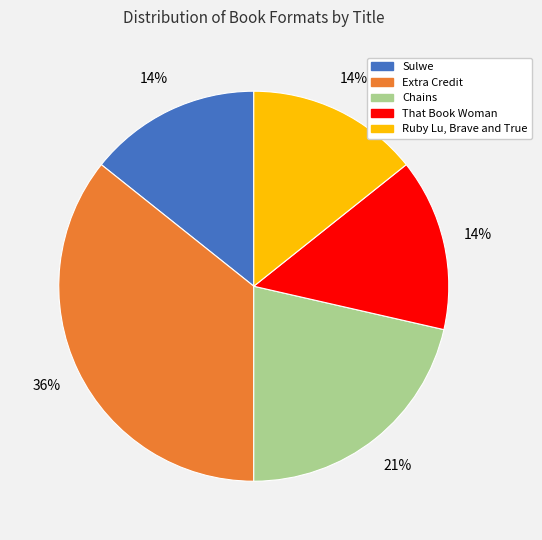

Is it true that Extra Credit is 29% of the pie?

False